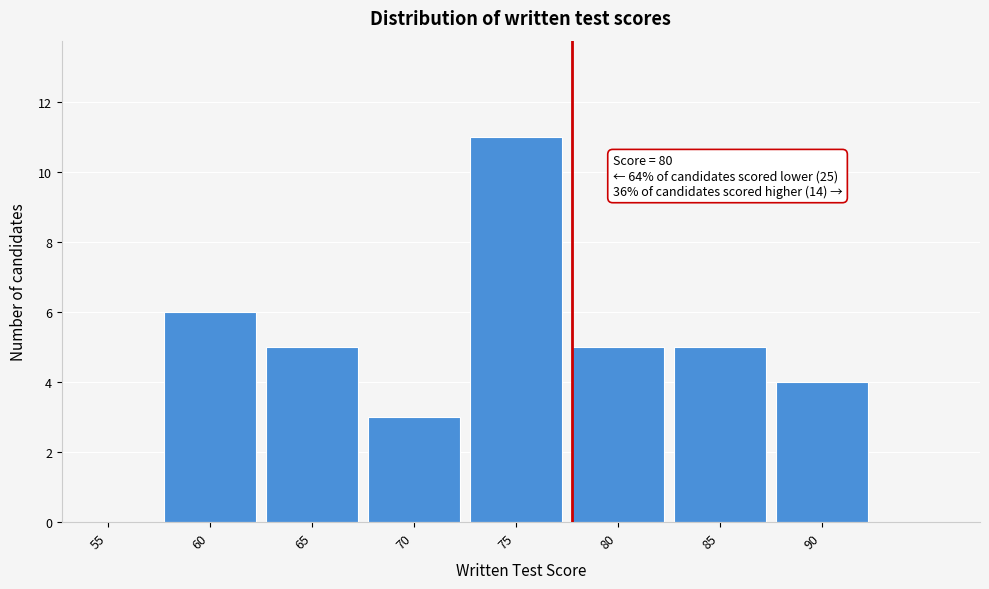

Reading left to right, extract all data points from this chart.

55=0	60=6	65=5	70=3	75=11	80=5	85=5	90=4